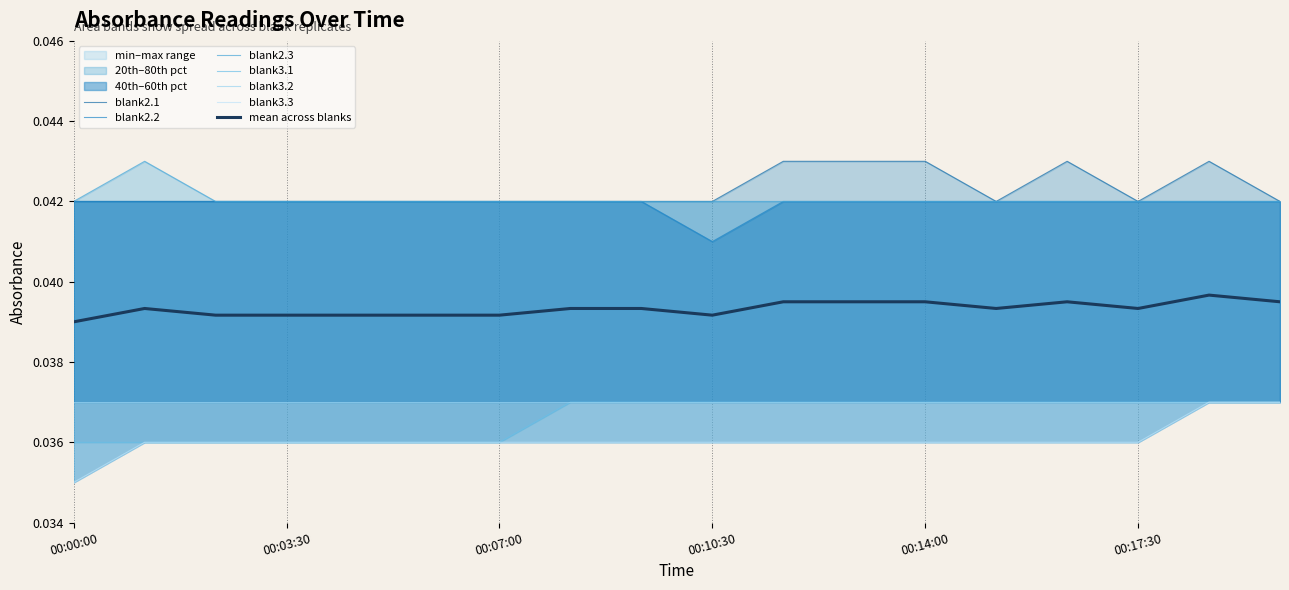

Which series has the largest total across all categories?

blank2.1